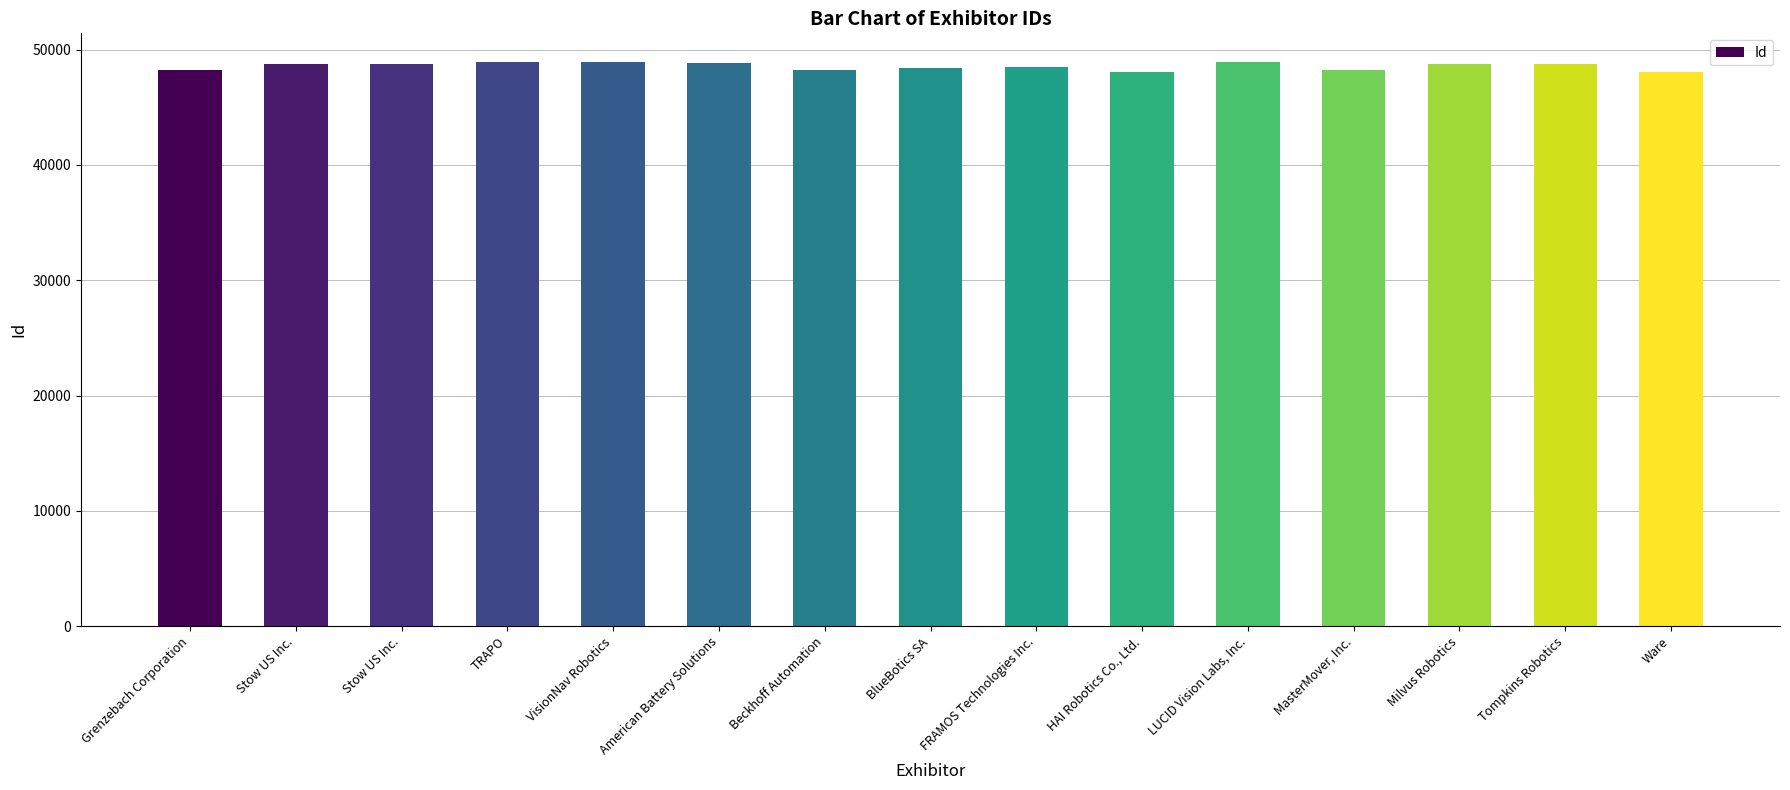

Are the bars grouped side by side (vs. stacked)?

No